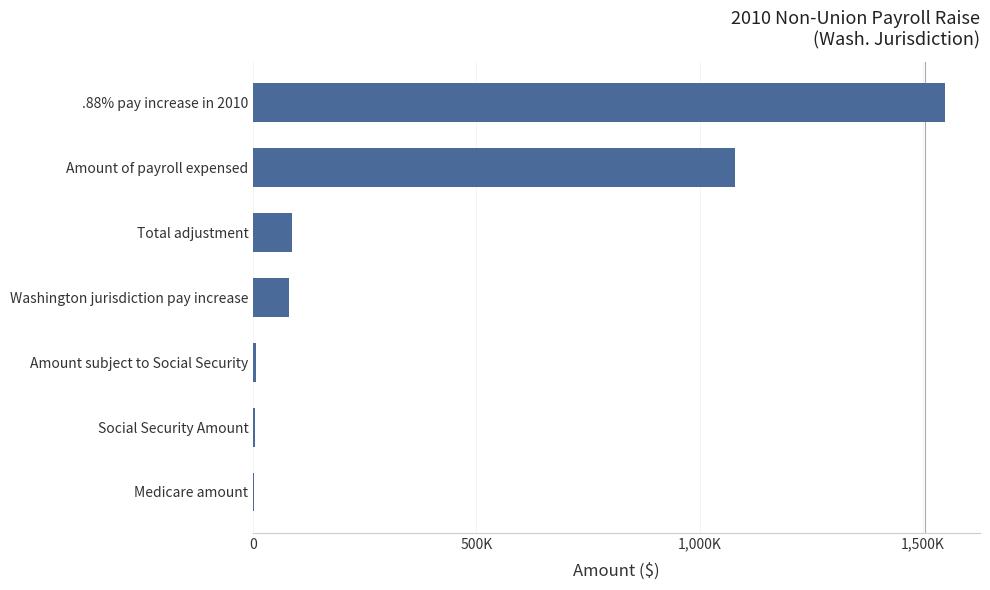

What is the average value?

400980.3